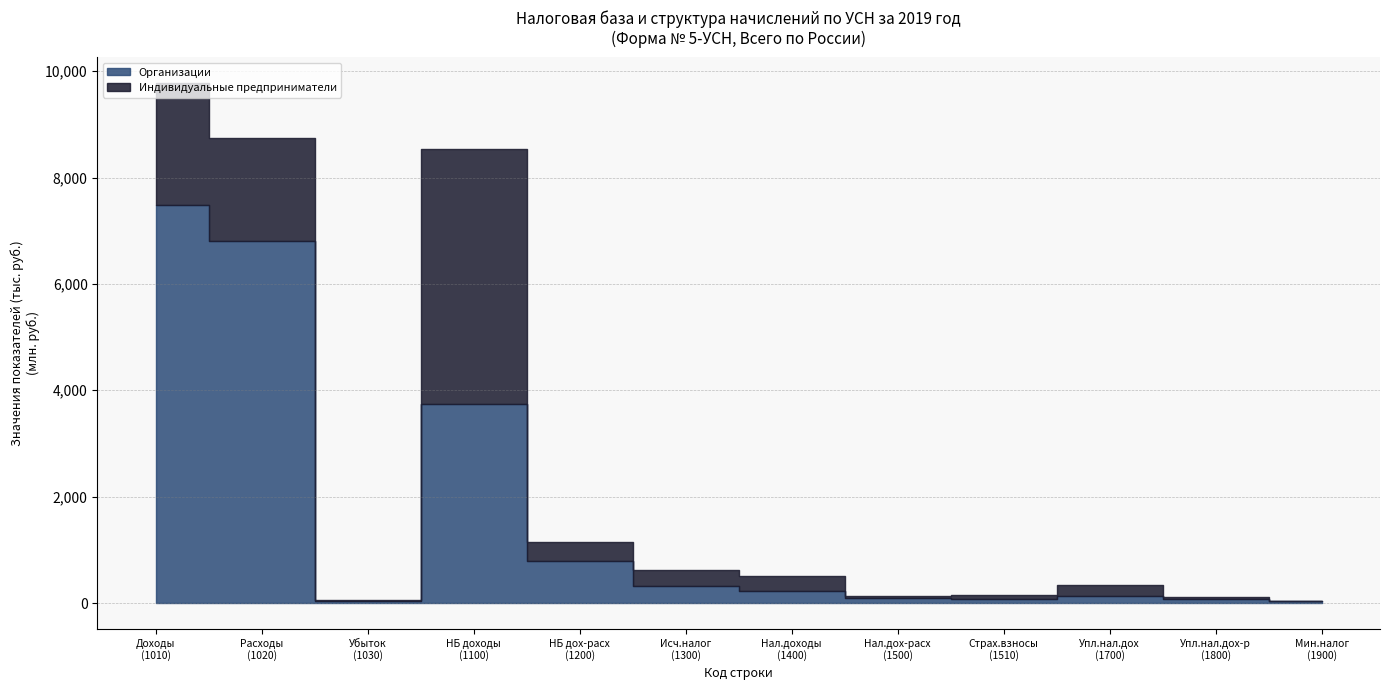

Reading left to right, list all the values displayed in this chart.

organizations: 7483612183	6805554346	38697710	3750902928	788209452	313153404	222177170	90976234	81082386	140749703	78023030	31923939
individual_entrepreneurs: 2284627980	1940617161	14268919	4778649191	357035678	315597684	279521352	36076332	74824553	205049529	33107231	6071332